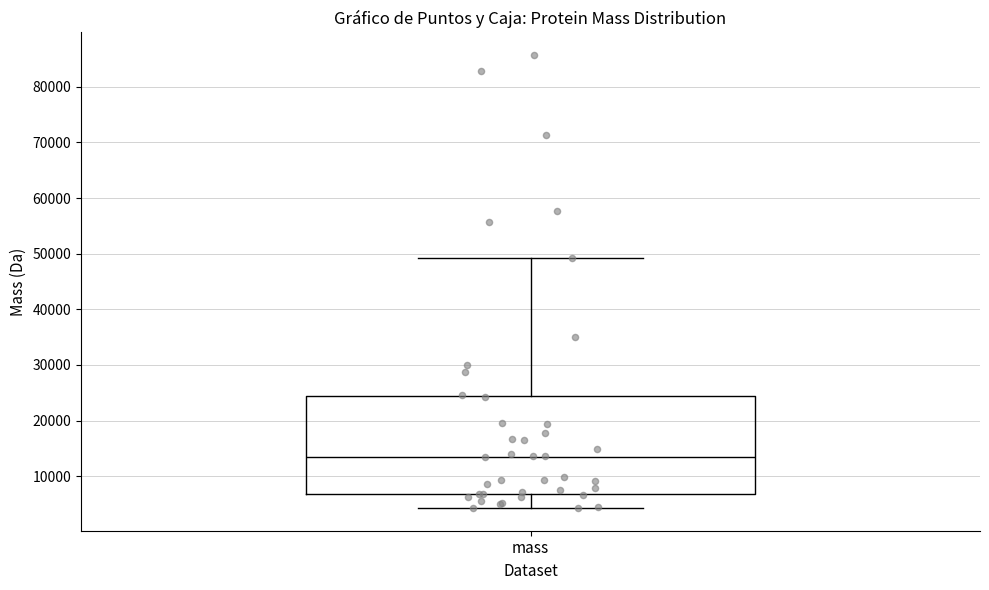

Read this box plot against the y-axis: the position of the median line, the range covered by the box, and the ends of both whiskers. The values are not printed on the chart, so give them approximately, as read against the axis.

median 14000, box 7000 to 24000, whiskers 4000 to 49000